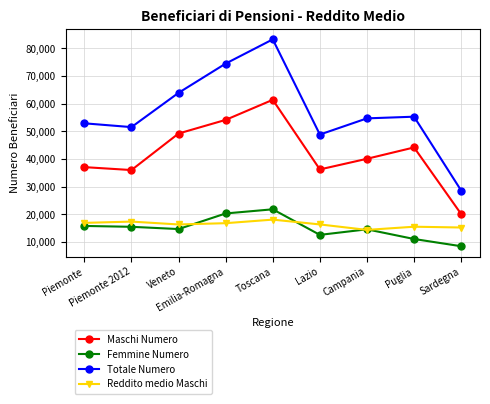

At which category is the sum across all series the highest?

Toscana